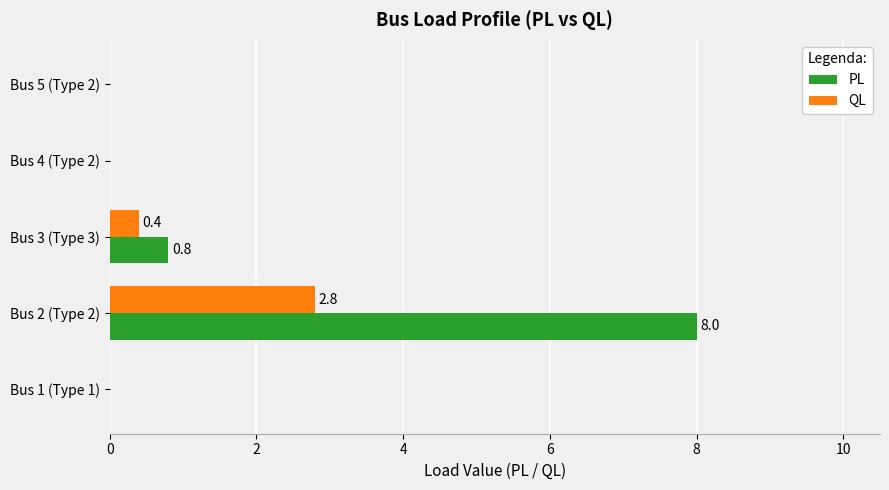

At which category is the sum across all series the highest?

Bus 2 (Type 2)